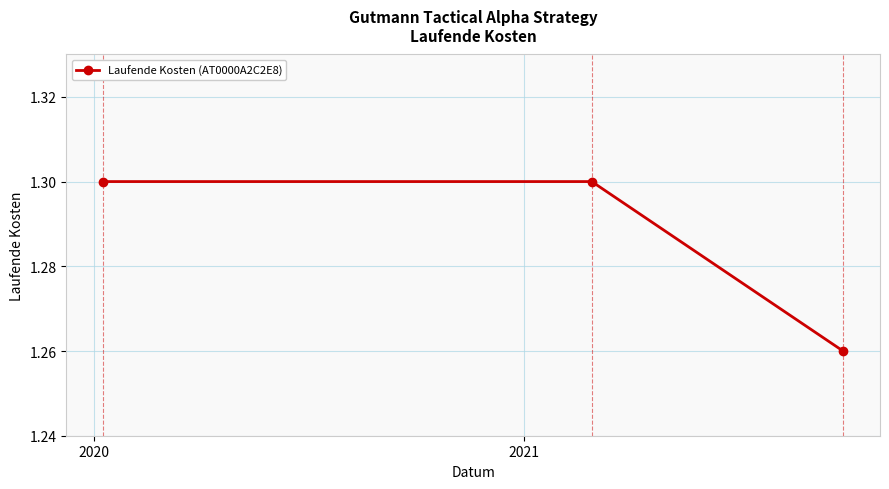

How many lines are shown in the chart?

1